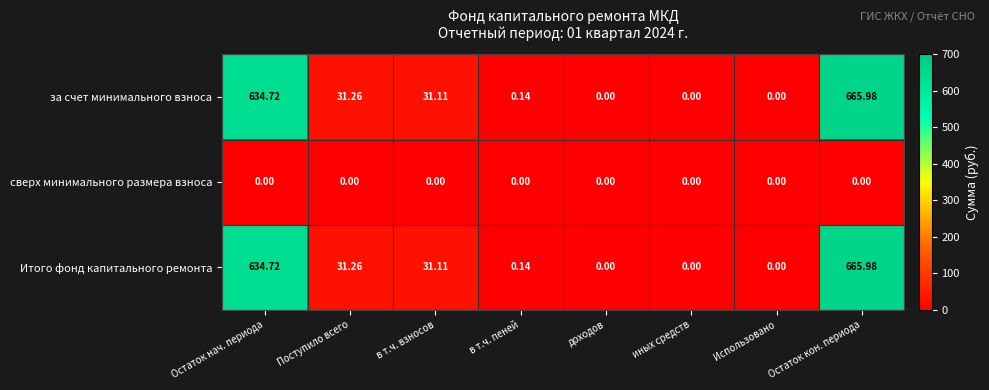

At which category is the sum across all series the highest?

Остаток кон. периода